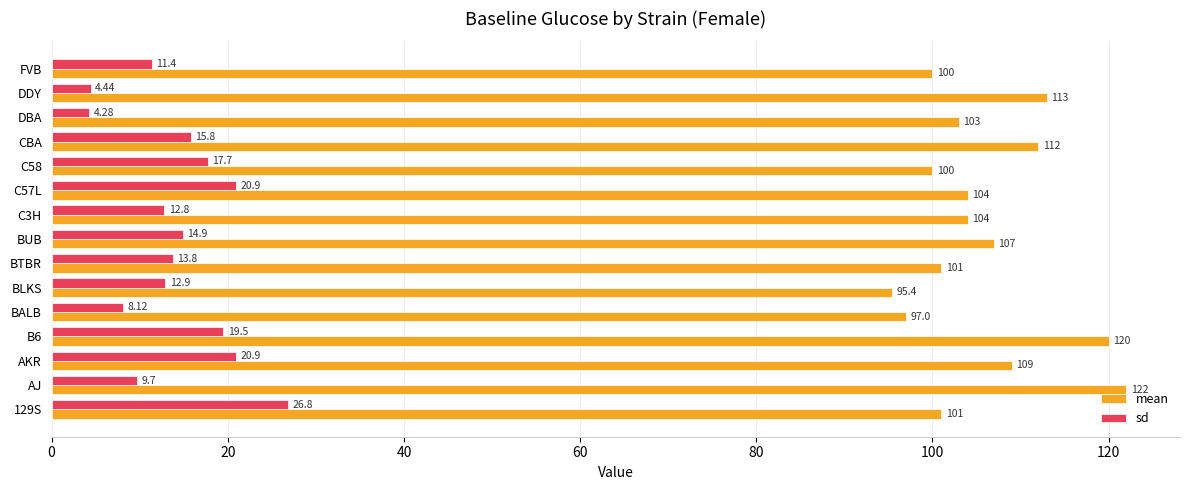

At DDY, list the series in order from largest to smallest.

mean, sd